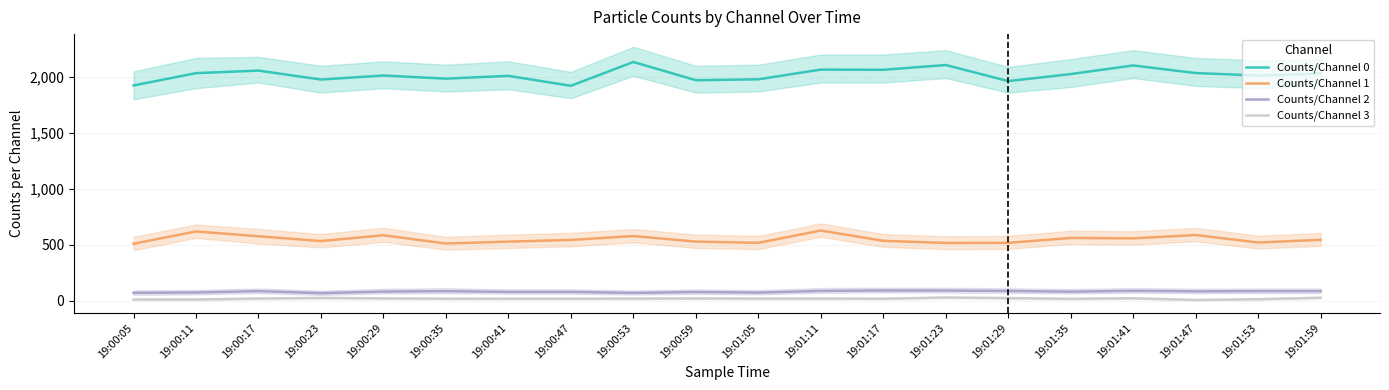

Rank the series by their maximum value, from highest to lowest.

Counts/Channel 0, Counts/Channel 1, Counts/Channel 2, Counts/Channel 3